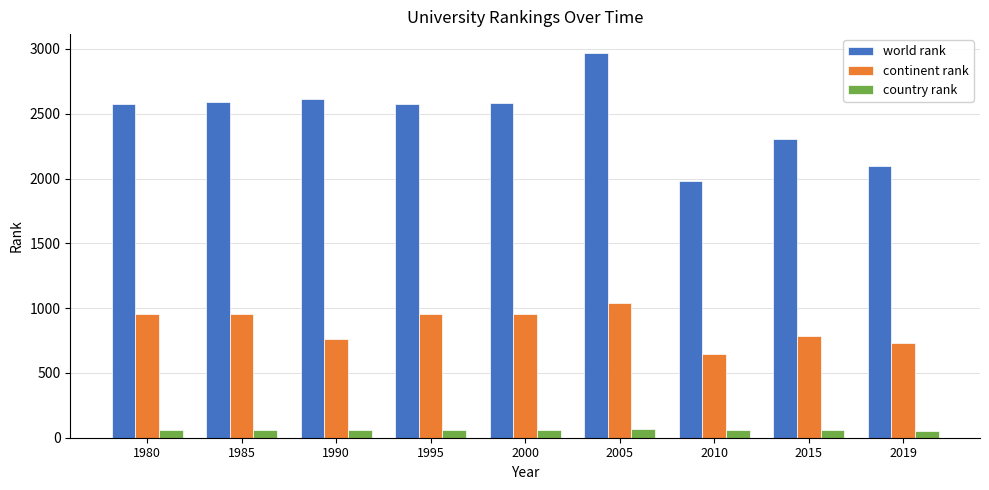

What is the difference between the second highest and second lowest values in the continent rank series?

226